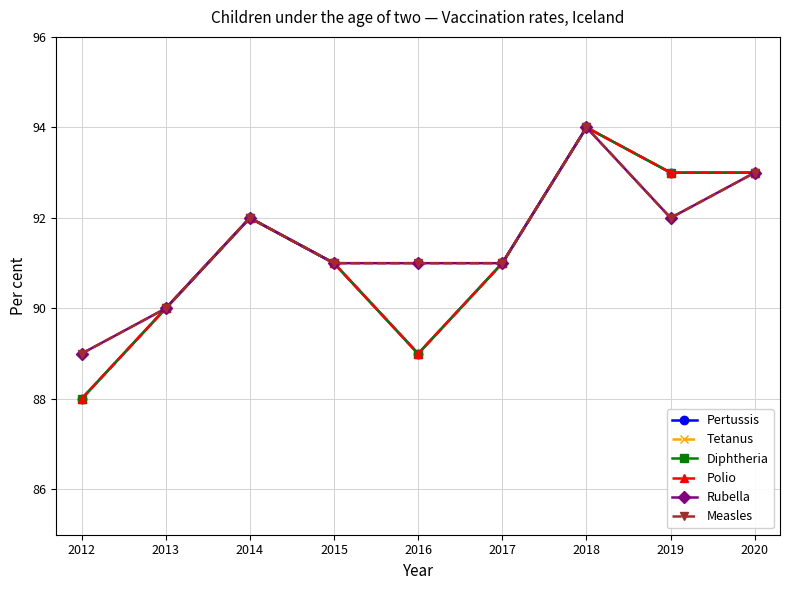

True or false: Tetanus and Pertussis intersect in this chart.

False